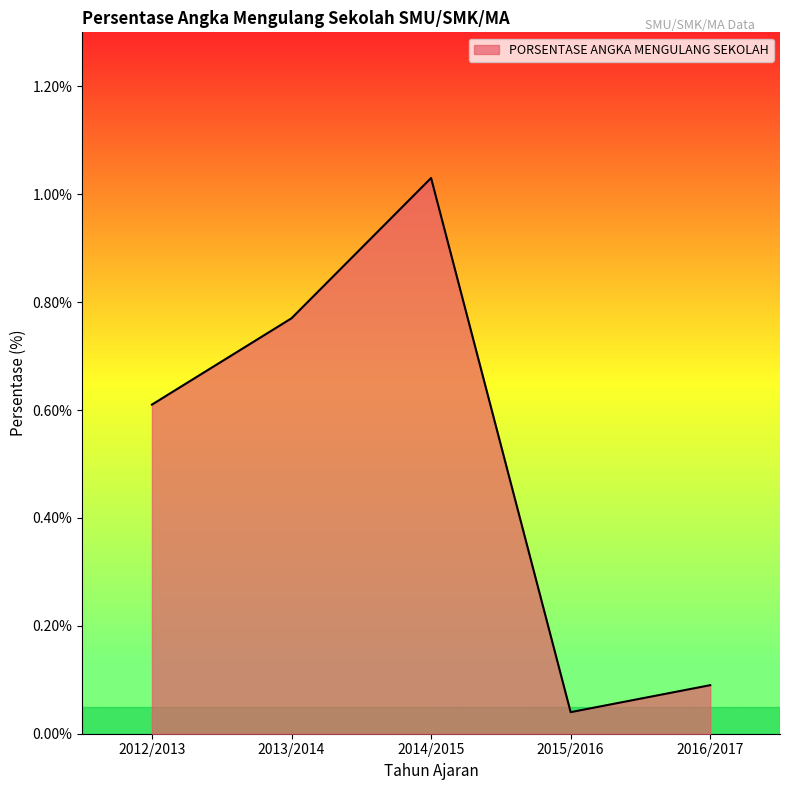

True or false: the data has more than 0 interior local peaks.

True